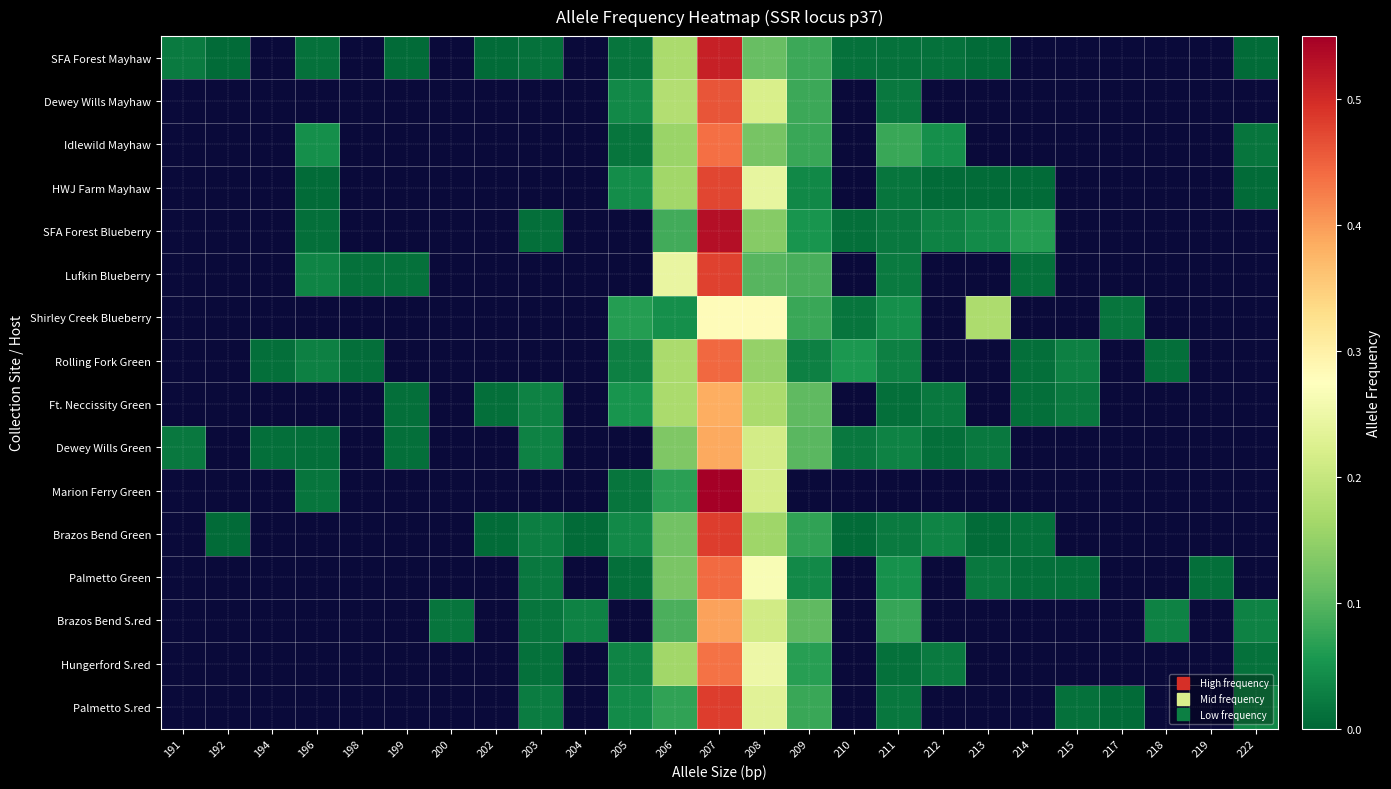

Reading right to left, extract all data points from this chart.

SFA Forest Mayhaw: 222=0.0	219=0.0	218=0.0	217=0.0	215=0.0	214=0.0	213=0.0	212=0.0	211=0.0	210=0.0	209=0.1	208=0.1	207=0.5	206=0.2	205=0.0	204=0.0	203=0.0	202=0.0	200=0.0	199=0.0	198=0.0	196=0.0	194=0.0	192=0.0	191=0.0
Dewey Wills Mayhaw: 222=0.0	219=0.0	218=0.0	217=0.0	215=0.0	214=0.0	213=0.0	212=0.0	211=0.0	210=0.0	209=0.1	208=0.2	207=0.5	206=0.2	205=0.0	204=0.0	203=0.0	202=0.0	200=0.0	199=0.0	198=0.0	196=0.0	194=0.0	192=0.0	191=0.0
Idlewild Mayhaw: 222=0.0	219=0.0	218=0.0	217=0.0	215=0.0	214=0.0	213=0.0	212=0.0	211=0.1	210=0.0	209=0.1	208=0.1	207=0.4	206=0.2	205=0.0	204=0.0	203=0.0	202=0.0	200=0.0	199=0.0	198=0.0	196=0.0	194=0.0	192=0.0	191=0.0
HWJ Farm Mayhaw: 222=0.0	219=0.0	218=0.0	217=0.0	215=0.0	214=0.0	213=0.0	212=0.0	211=0.0	210=0.0	209=0.0	208=0.2	207=0.5	206=0.2	205=0.0	204=0.0	203=0.0	202=0.0	200=0.0	199=0.0	198=0.0	196=0.0	194=0.0	192=0.0	191=0.0
SFA Forest Blueberry: 222=0.0	219=0.0	218=0.0	217=0.0	215=0.0	214=0.1	213=0.0	212=0.0	211=0.0	210=0.0	209=0.1	208=0.1	207=0.5	206=0.1	205=0.0	204=0.0	203=0.0	202=0.0	200=0.0	199=0.0	198=0.0	196=0.0	194=0.0	192=0.0	191=0.0
Lufkin Blueberry: 222=0.0	219=0.0	218=0.0	217=0.0	215=0.0	214=0.0	213=0.0	212=0.0	211=0.0	210=0.0	209=0.1	208=0.1	207=0.5	206=0.2	205=0.0	204=0.0	203=0.0	202=0.0	200=0.0	199=0.0	198=0.0	196=0.0	194=0.0	192=0.0	191=0.0
Shirley Creek Blueberry: 222=0.0	219=0.0	218=0.0	217=0.0	215=0.0	214=0.0	213=0.2	212=0.0	211=0.0	210=0.0	209=0.1	208=0.3	207=0.3	206=0.0	205=0.1	204=0.0	203=0.0	202=0.0	200=0.0	199=0.0	198=0.0	196=0.0	194=0.0	192=0.0	191=0.0
Rolling Fork Green: 222=0.0	219=0.0	218=0.0	217=0.0	215=0.0	214=0.0	213=0.0	212=0.0	211=0.0	210=0.1	209=0.0	208=0.2	207=0.4	206=0.2	205=0.0	204=0.0	203=0.0	202=0.0	200=0.0	199=0.0	198=0.0	196=0.0	194=0.0	192=0.0	191=0.0
Ft. Neccissity Green: 222=0.0	219=0.0	218=0.0	217=0.0	215=0.0	214=0.0	213=0.0	212=0.0	211=0.0	210=0.0	209=0.1	208=0.2	207=0.4	206=0.2	205=0.1	204=0.0	203=0.0	202=0.0	200=0.0	199=0.0	198=0.0	196=0.0	194=0.0	192=0.0	191=0.0
Dewey Wills Green: 222=0.0	219=0.0	218=0.0	217=0.0	215=0.0	214=0.0	213=0.0	212=0.0	211=0.0	210=0.0	209=0.1	208=0.2	207=0.4	206=0.1	205=0.0	204=0.0	203=0.0	202=0.0	200=0.0	199=0.0	198=0.0	196=0.0	194=0.0	192=0.0	191=0.0
Marion Ferry Green: 222=0.0	219=0.0	218=0.0	217=0.0	215=0.0	214=0.0	213=0.0	212=0.0	211=0.0	210=0.0	209=0.0	208=0.2	207=0.7	206=0.1	205=0.0	204=0.0	203=0.0	202=0.0	200=0.0	199=0.0	198=0.0	196=0.0	194=0.0	192=0.0	191=0.0
Brazos Bend Green: 222=0.0	219=0.0	218=0.0	217=0.0	215=0.0	214=0.0	213=0.0	212=0.0	211=0.0	210=0.0	209=0.1	208=0.2	207=0.5	206=0.1	205=0.0	204=0.0	203=0.0	202=0.0	200=0.0	199=0.0	198=0.0	196=0.0	194=0.0	192=0.0	191=0.0
Palmetto Green: 222=0.0	219=0.0	218=0.0	217=0.0	215=0.0	214=0.0	213=0.0	212=0.0	211=0.0	210=0.0	209=0.0	208=0.3	207=0.4	206=0.1	205=0.0	204=0.0	203=0.0	202=0.0	200=0.0	199=0.0	198=0.0	196=0.0	194=0.0	192=0.0	191=0.0
Brazos Bend S.red: 222=0.0	219=0.0	218=0.0	217=0.0	215=0.0	214=0.0	213=0.0	212=0.0	211=0.1	210=0.0	209=0.1	208=0.2	207=0.4	206=0.1	205=0.0	204=0.0	203=0.0	202=0.0	200=0.0	199=0.0	198=0.0	196=0.0	194=0.0	192=0.0	191=0.0
Hungerford S.red: 222=0.0	219=0.0	218=0.0	217=0.0	215=0.0	214=0.0	213=0.0	212=0.0	211=0.0	210=0.0	209=0.1	208=0.2	207=0.4	206=0.2	205=0.0	204=0.0	203=0.0	202=0.0	200=0.0	199=0.0	198=0.0	196=0.0	194=0.0	192=0.0	191=0.0
Palmetto S.red: 222=0.0	219=0.0	218=0.0	217=0.0	215=0.0	214=0.0	213=0.0	212=0.0	211=0.0	210=0.0	209=0.1	208=0.2	207=0.5	206=0.1	205=0.0	204=0.0	203=0.0	202=0.0	200=0.0	199=0.0	198=0.0	196=0.0	194=0.0	192=0.0	191=0.0